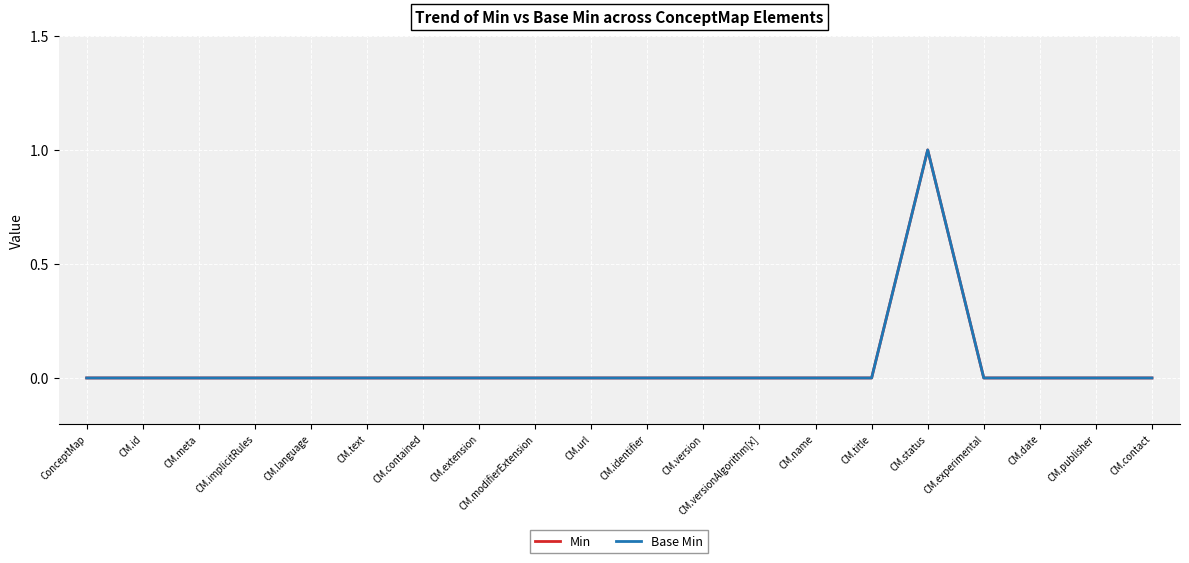

Is this an area chart (filled region under the line)?

No